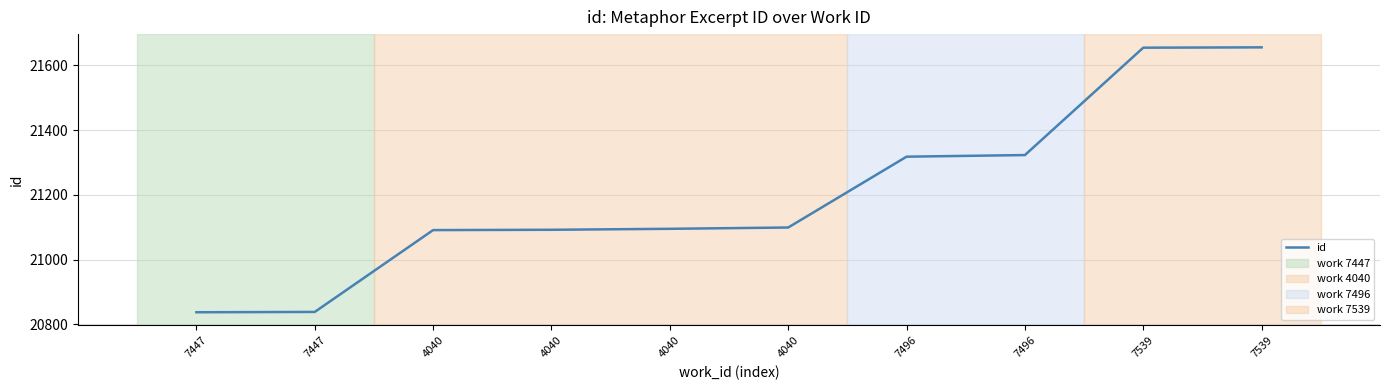

How many lines are shown in the chart?

1